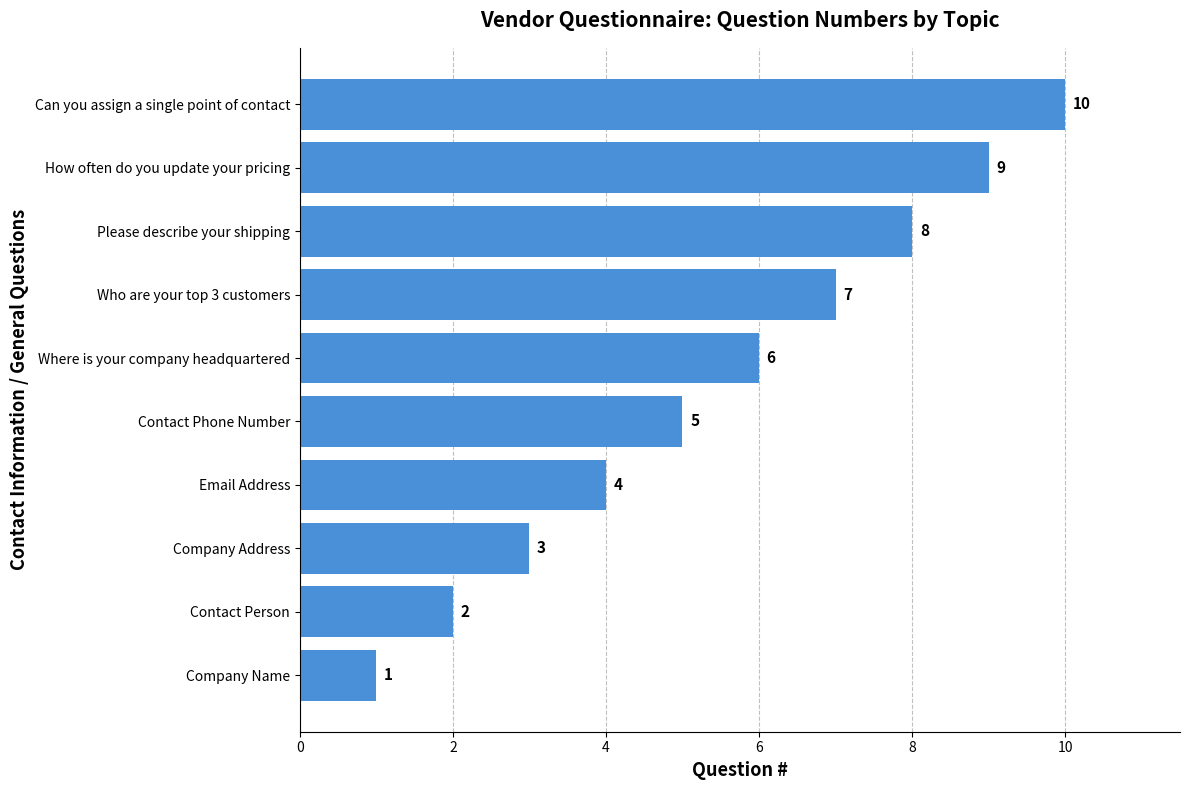

Where is the data nearest to the value 5?

Contact Phone Number